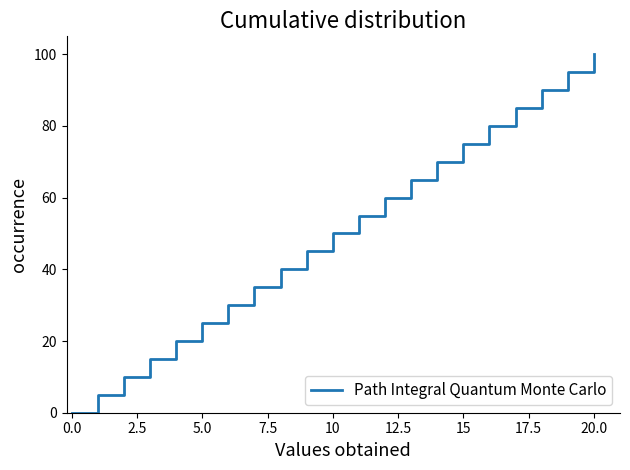

Does the chart have visible grid lines?

No